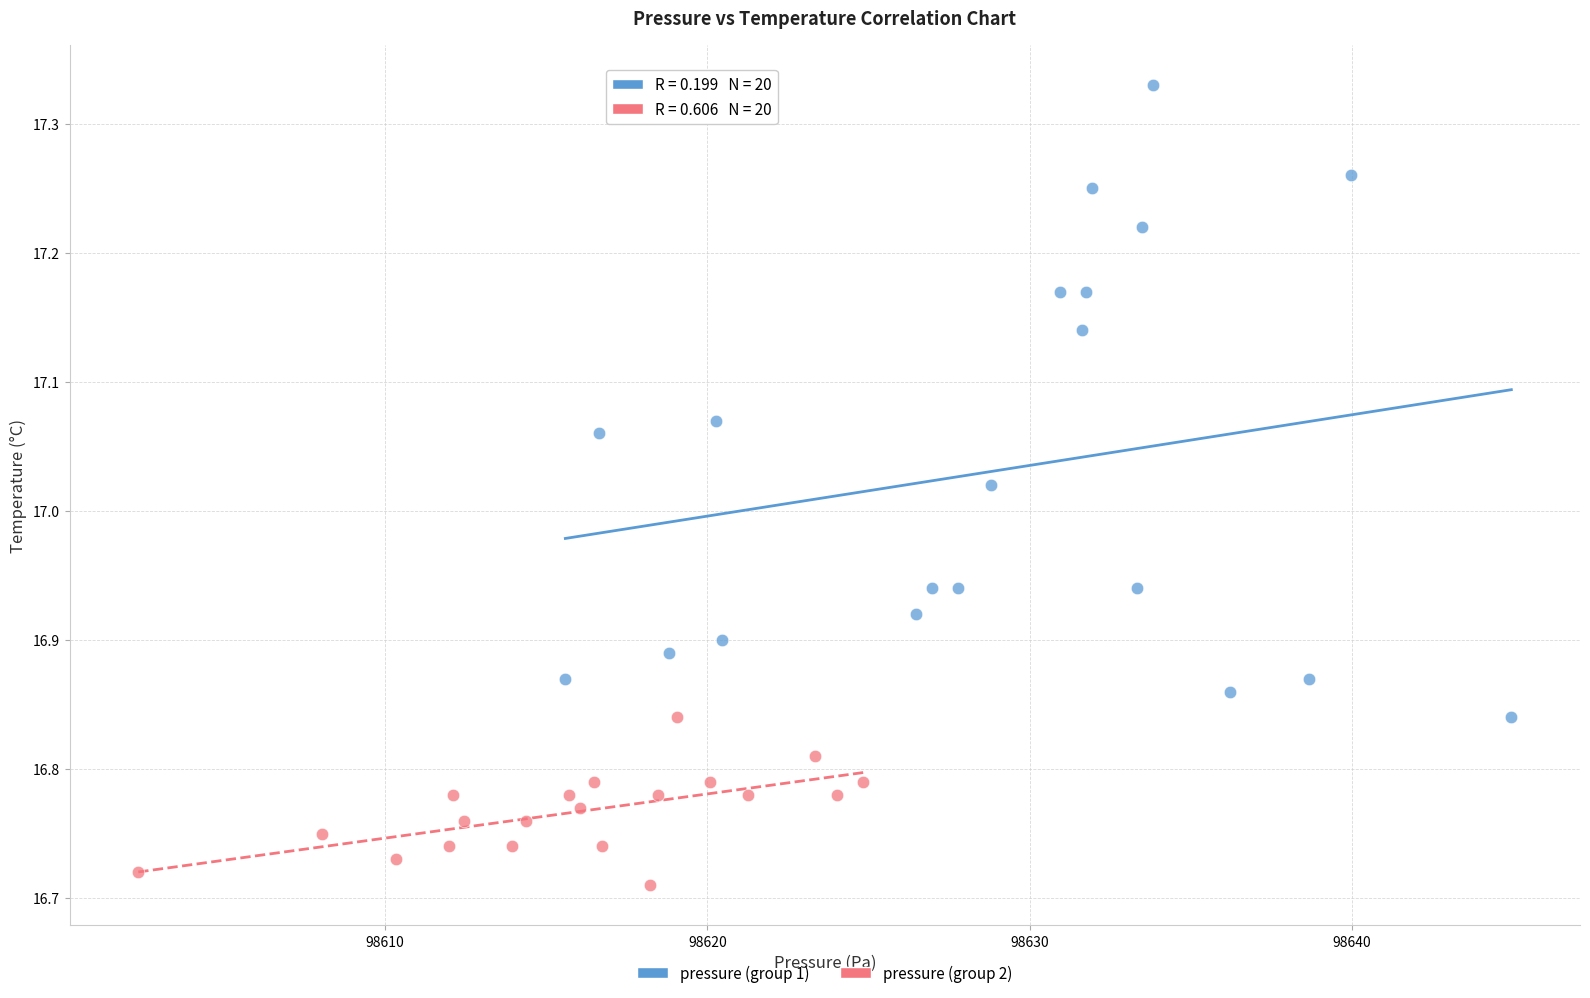

Which series has the widest spread of Y values?

pressure (group 1)